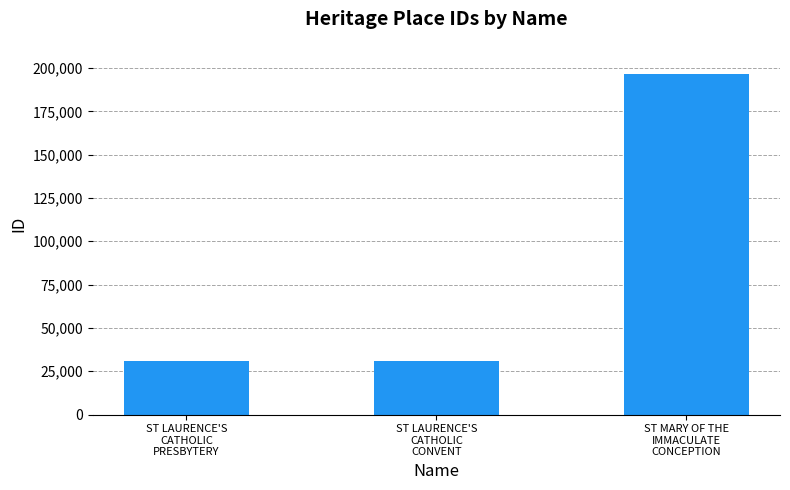

What is the difference between the maximum and minimum values?

165467